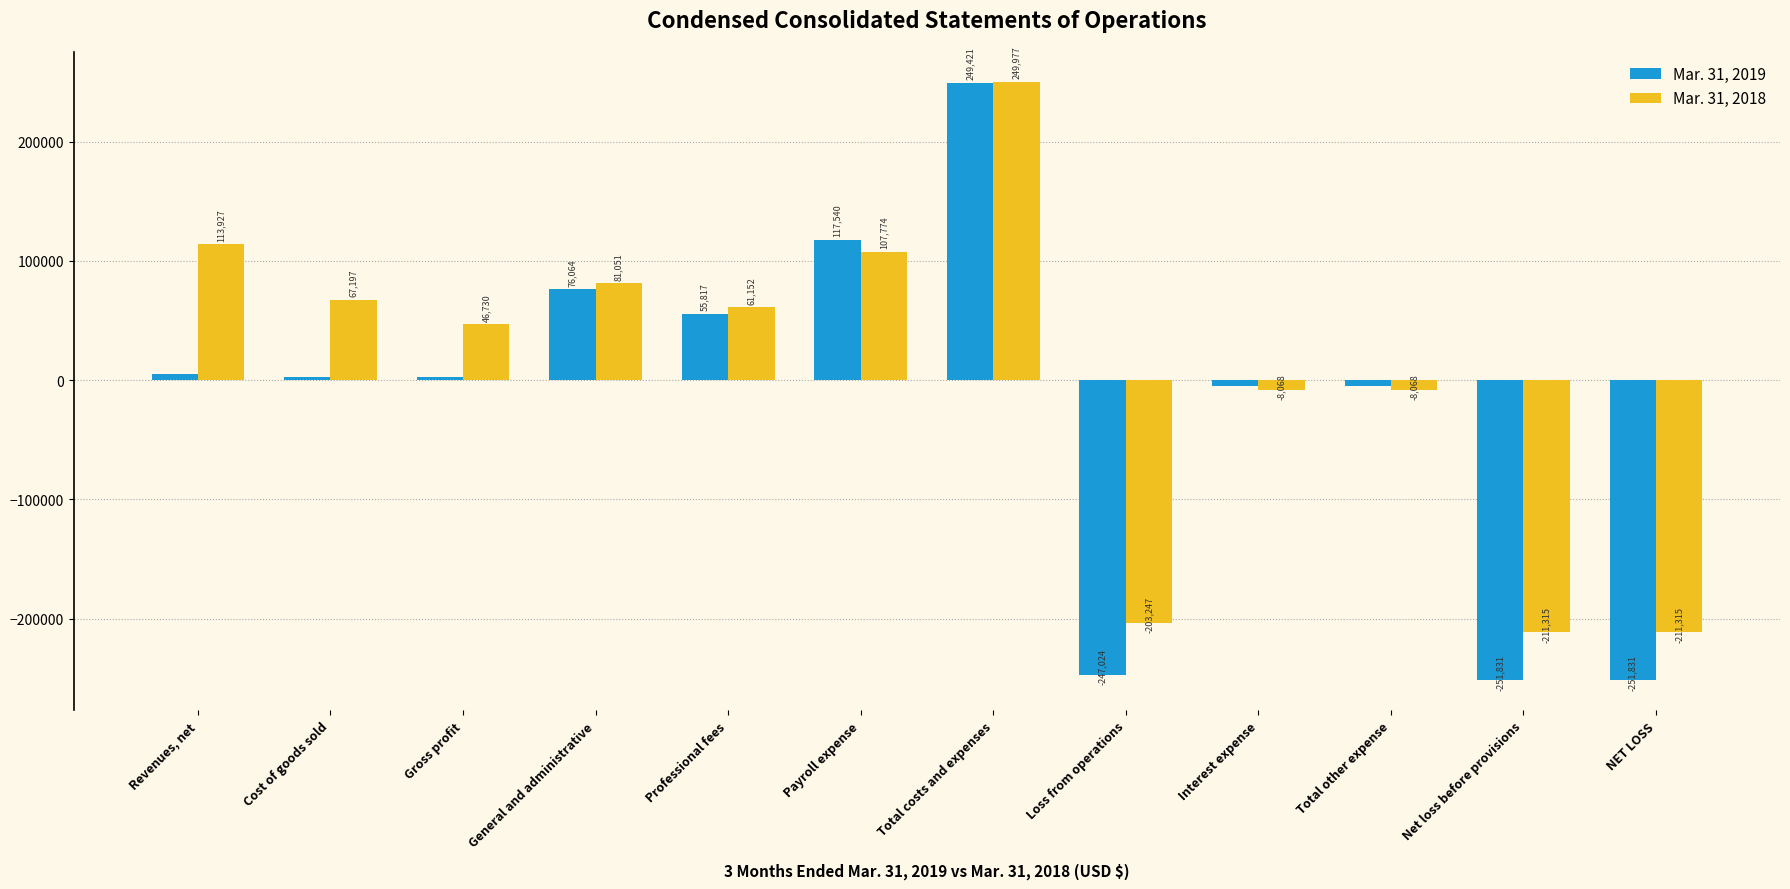

What is the maximum value for Mar. 31, 2019?

249421